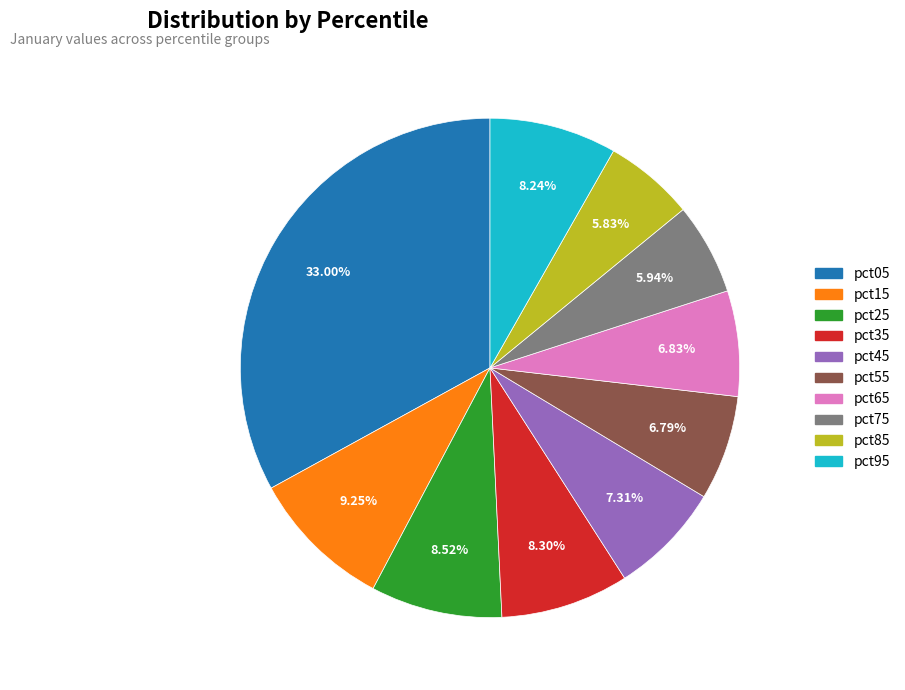

To the nearest percent, what is the average slice percentage?

10%